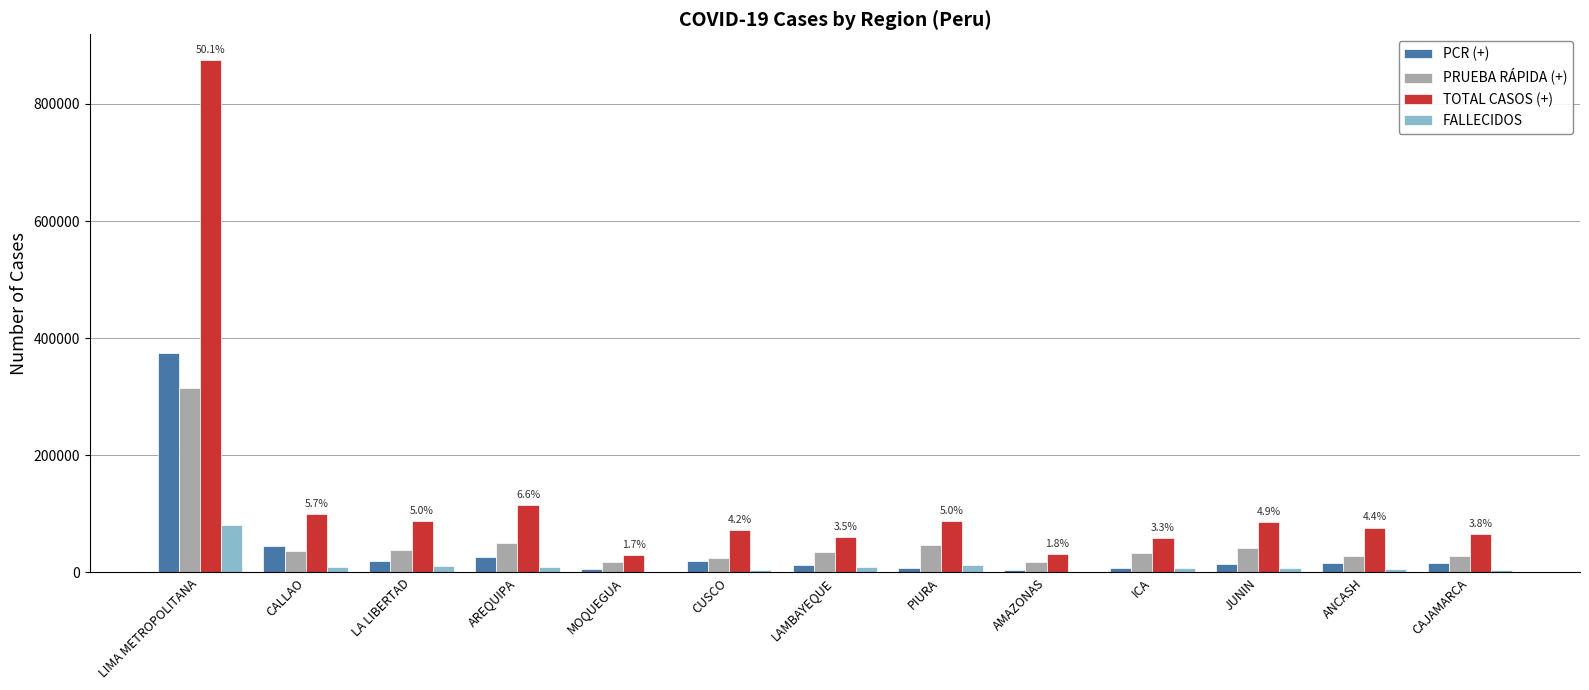

Which series changed the most between AREQUIPA and CUSCO?

TOTAL CASOS (+)